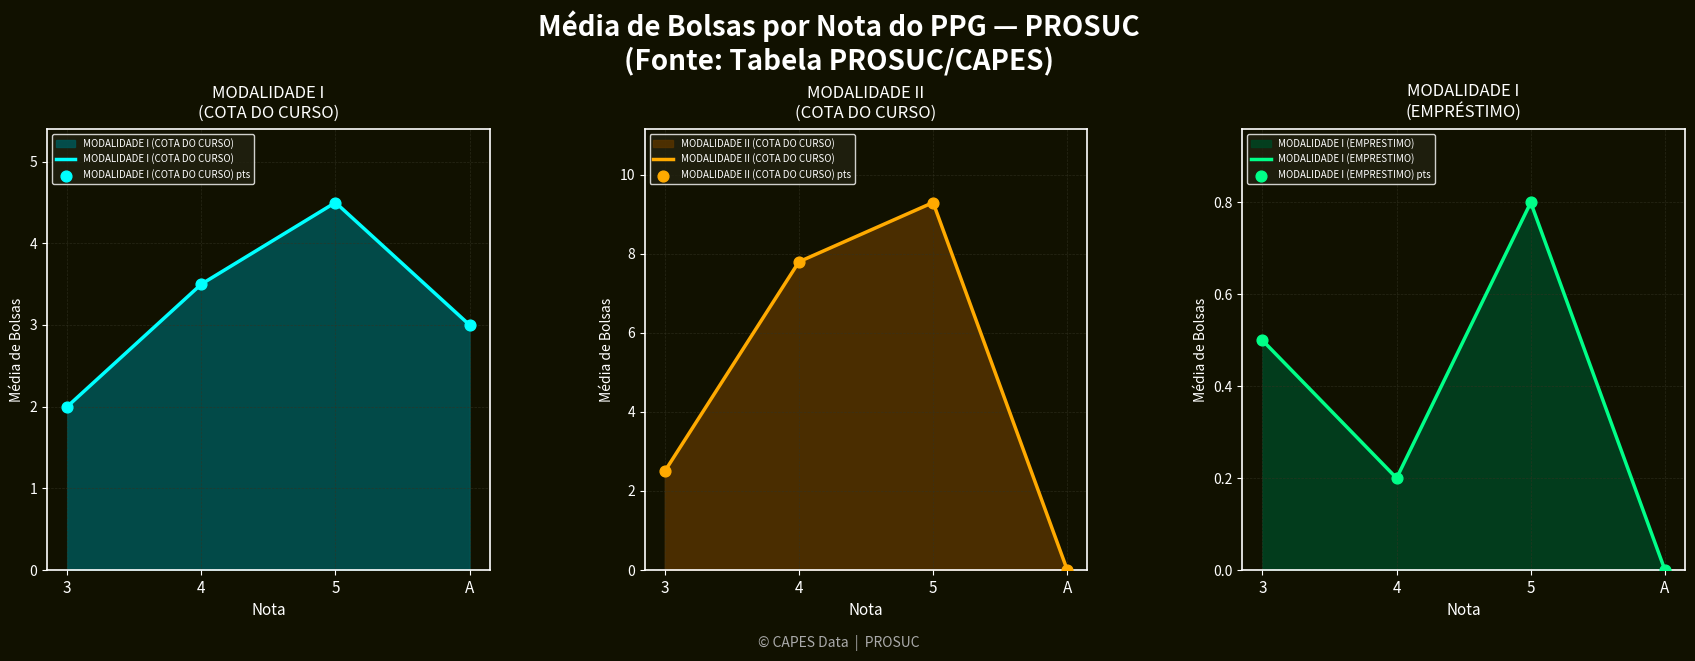

What are all the series names shown in the legend?

MODALIDADE I (COTA DO CURSO), MODALIDADE I (COTA DO CURSO) pts, MODALIDADE II (COTA DO CURSO), MODALIDADE II (COTA DO CURSO) pts, MODALIDADE I (EMPRESTIMO), MODALIDADE I (EMPRESTIMO) pts